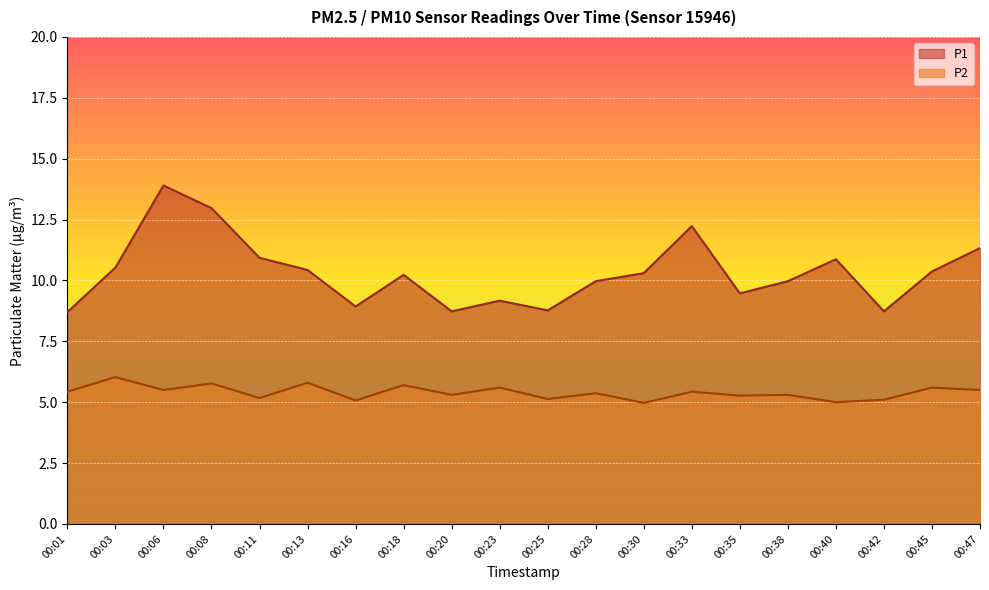

What is the spread (max minus min) of values at 00:42?

3.6